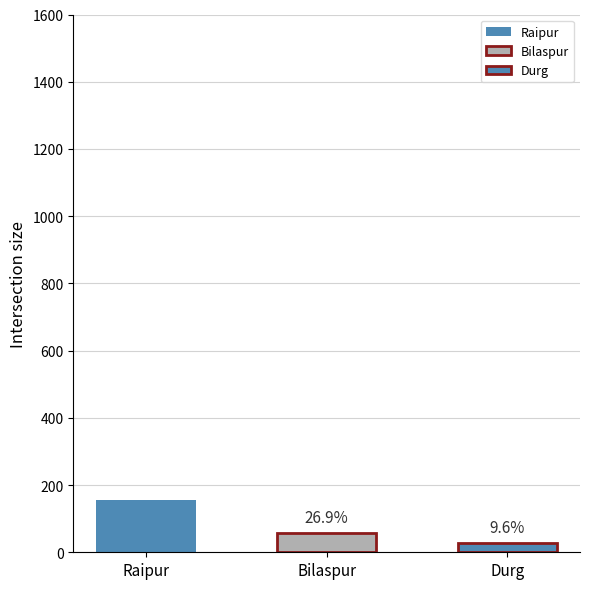

Where does the data first go above 58?

Raipur